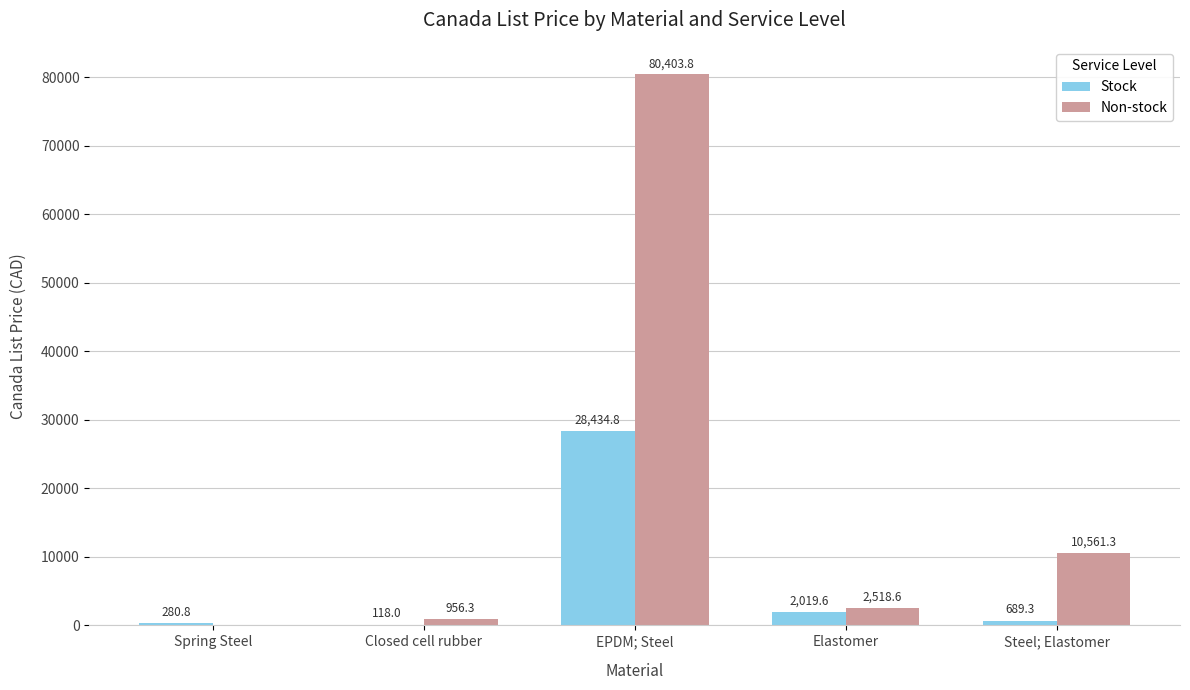

How many series are shown in this chart?

2